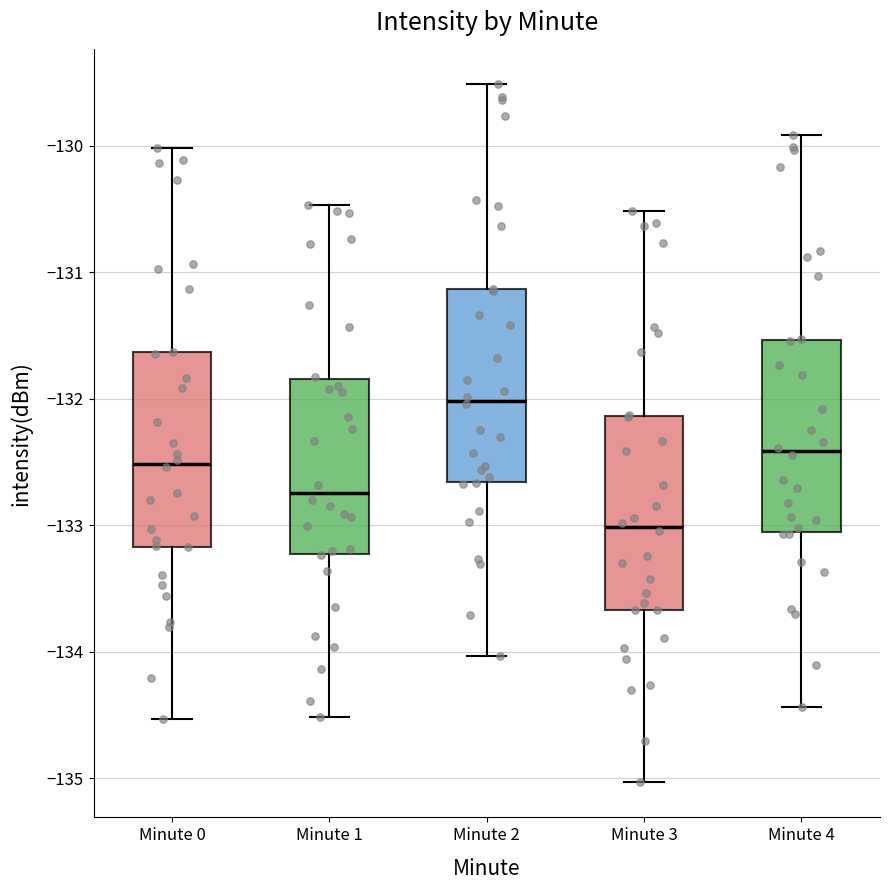

Reading left to right, transcribe this box plot: for each box, give where its median line is, the range the box spans, and where its two whiskers end, as read against the y-axis. The values are not printed on the chart, so give them approximately, as read against the axis.

Minute 0: median -132.5, box -133.2 to -131.6, whiskers -134.5 to -130.0
Minute 1: median -132.7, box -133.2 to -131.8, whiskers -134.5 to -130.5
Minute 2: median -132.0, box -132.7 to -131.1, whiskers -134.0 to -129.5
Minute 3: median -133.0, box -133.7 to -132.1, whiskers -135.0 to -130.5
Minute 4: median -132.4, box -133.1 to -131.5, whiskers -134.4 to -129.9